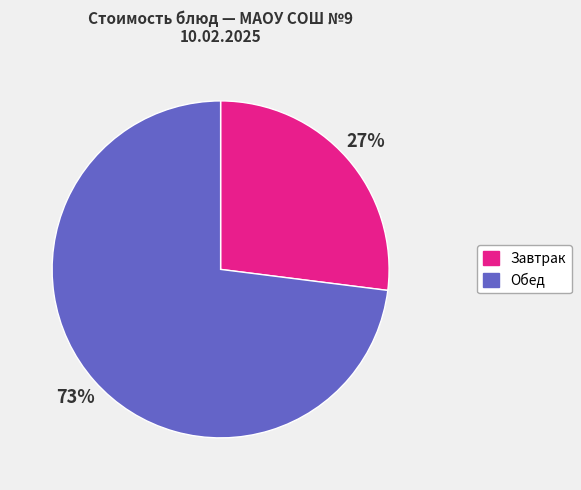

How many segments does this pie chart have?

2